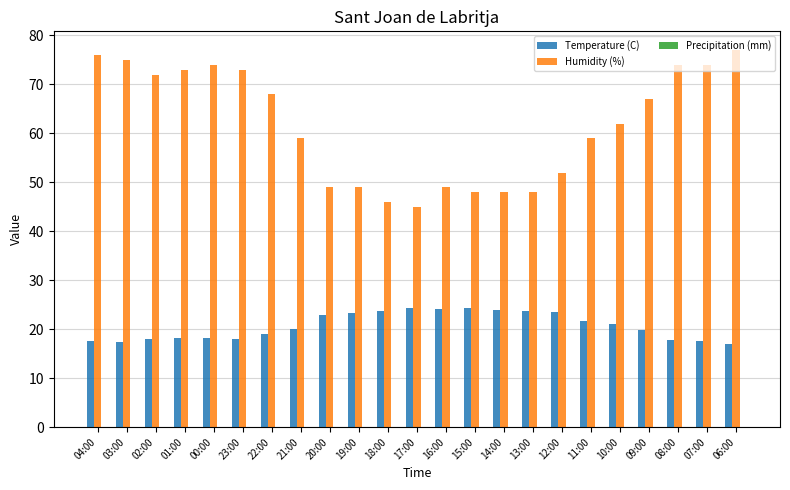

List the series in order of their overall mean, highest first.

Humidity (%), Temperature (C)